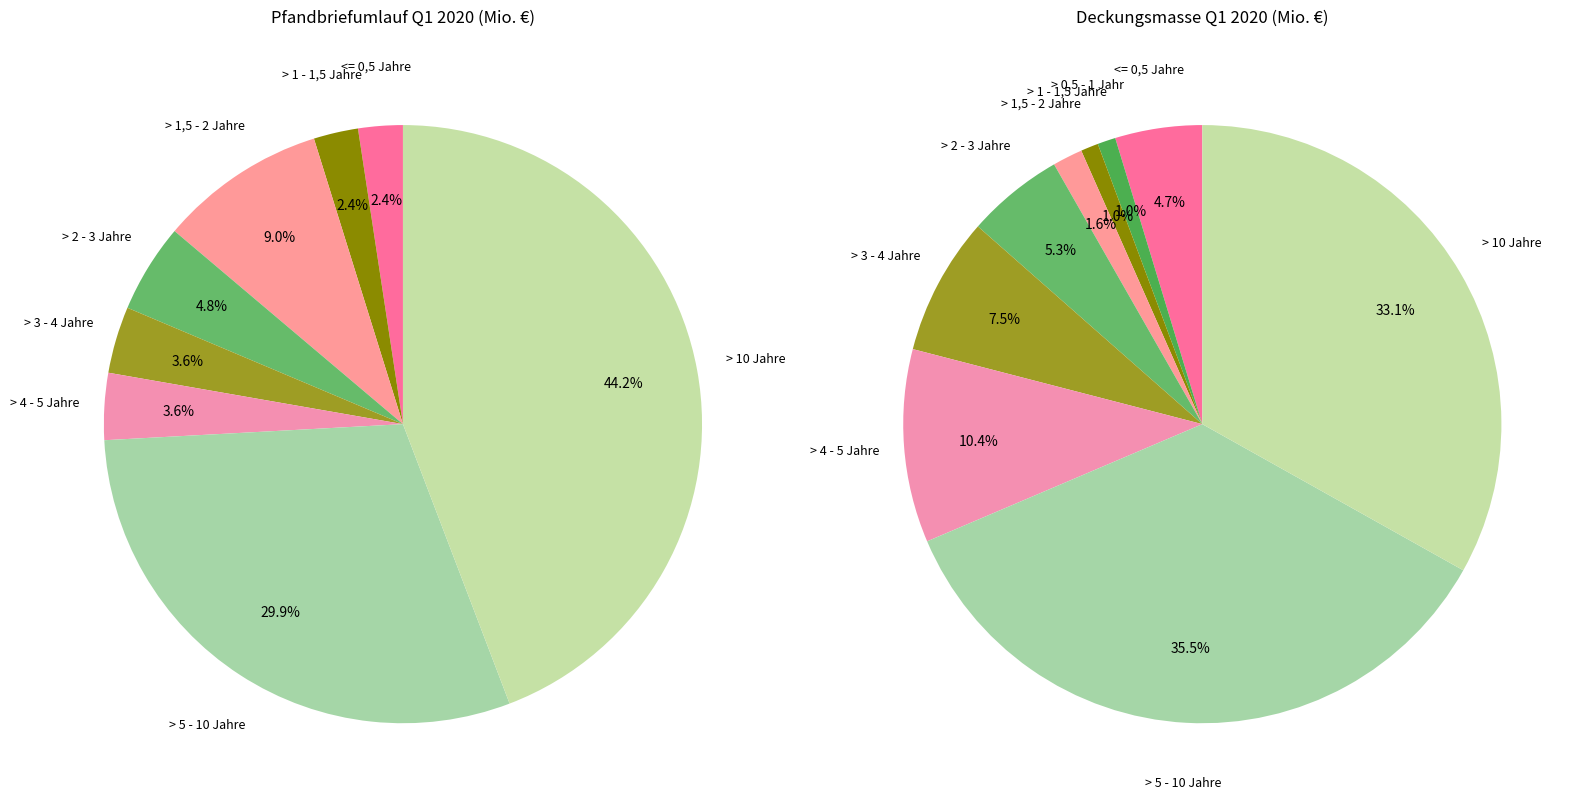

Is there any slice that represents more than half of the pie?

No